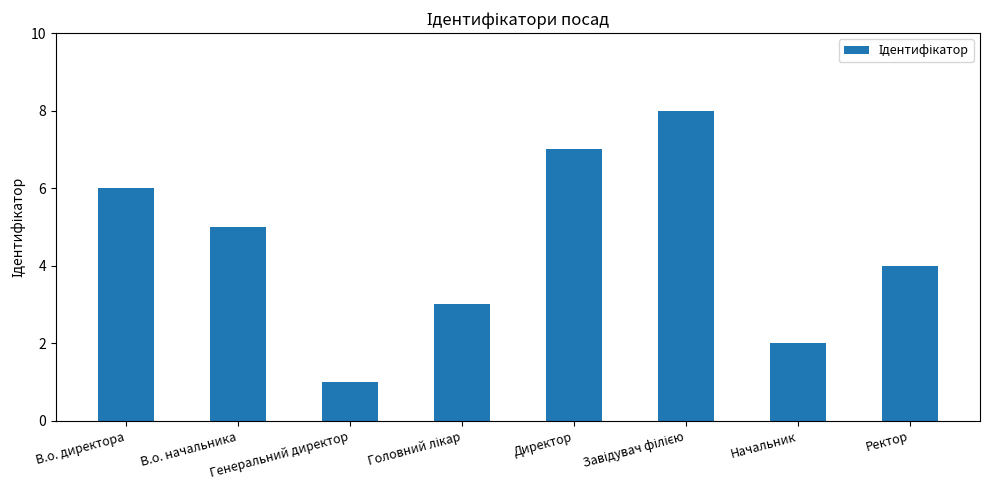

What is the maximum value shown in the chart?

8